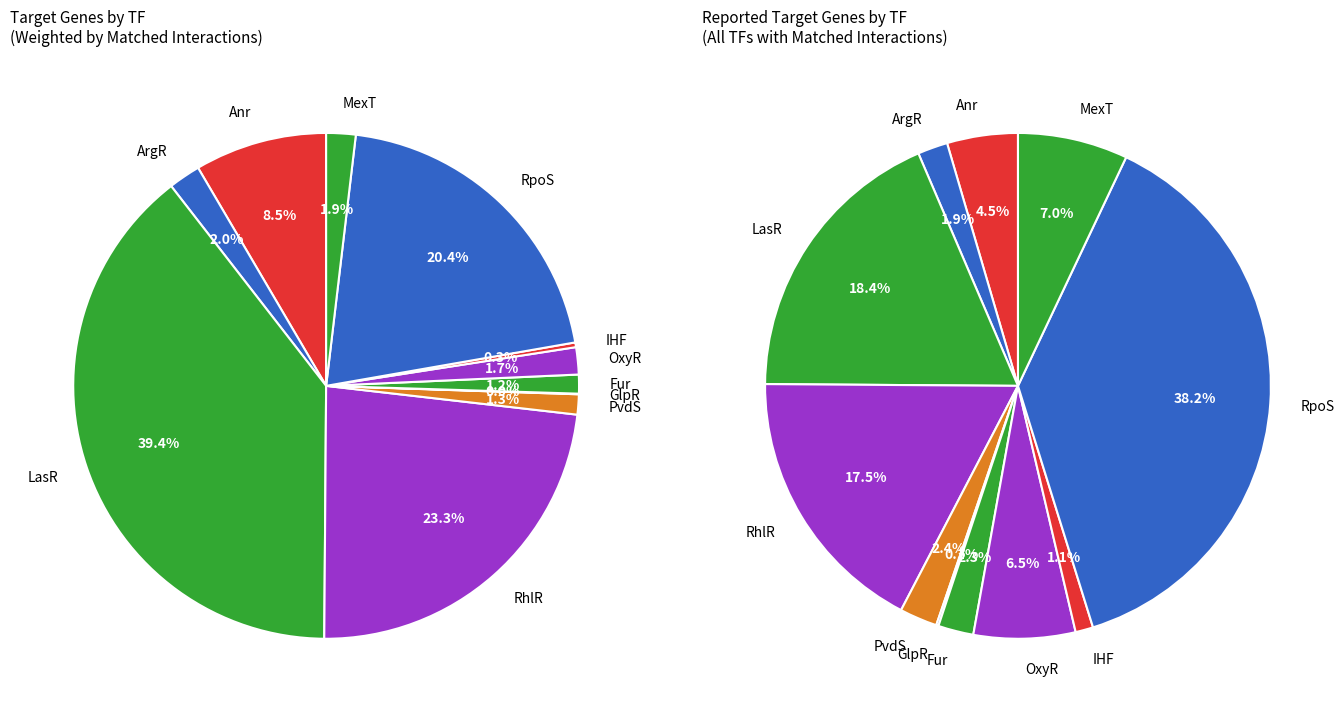

How many slices are in this pie chart?

11